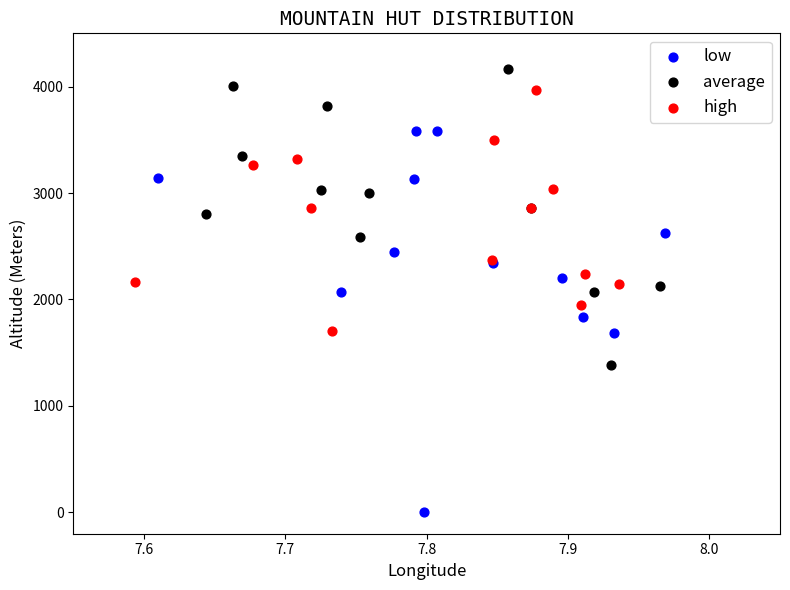

Which series contains the lowest Y value?

low